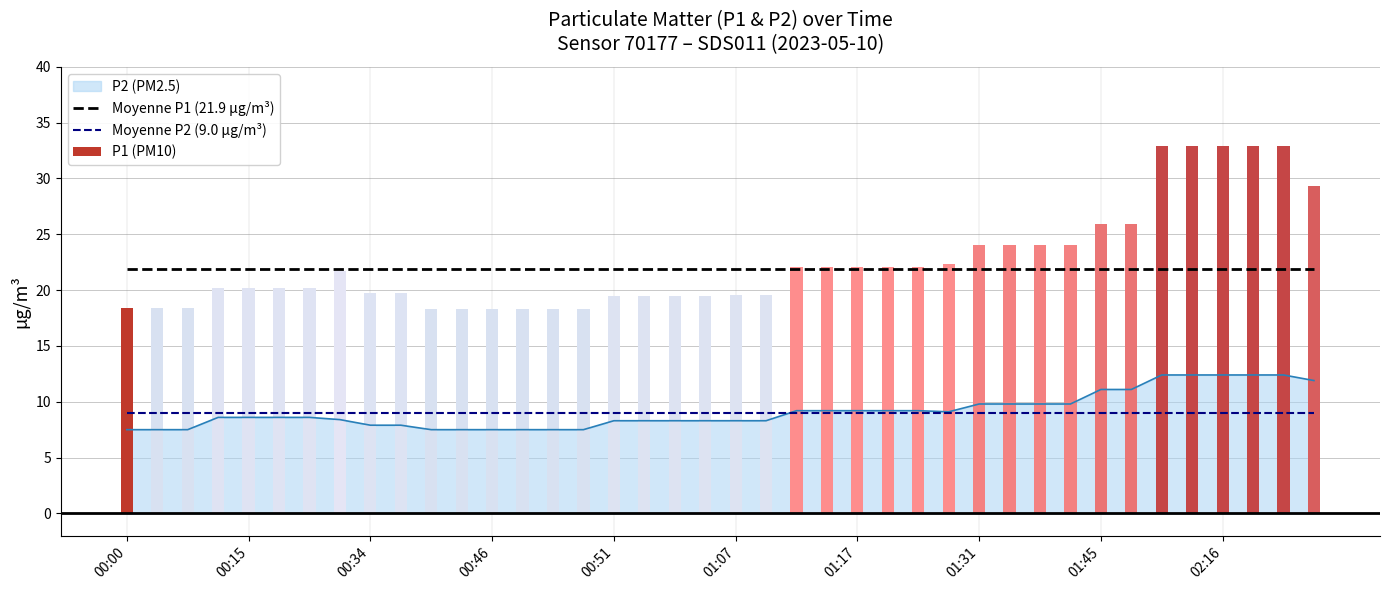

Does the chart contain stacked bars?

No